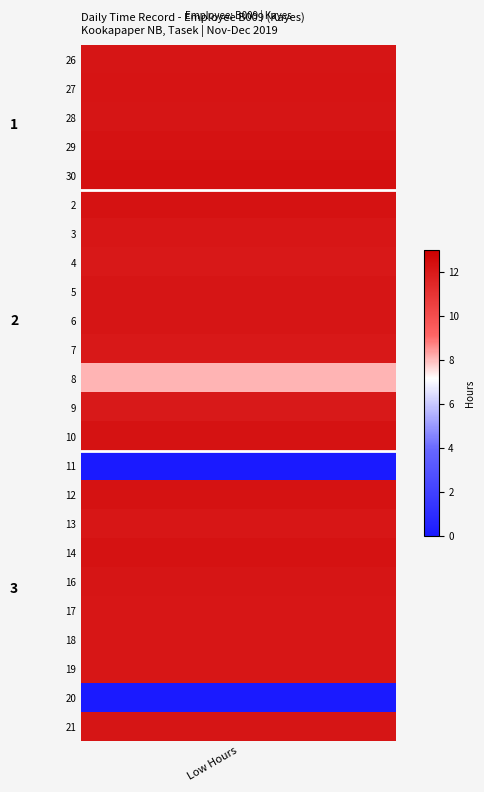

Is it true that 30 equals 6.9 at OT 2.0?

False